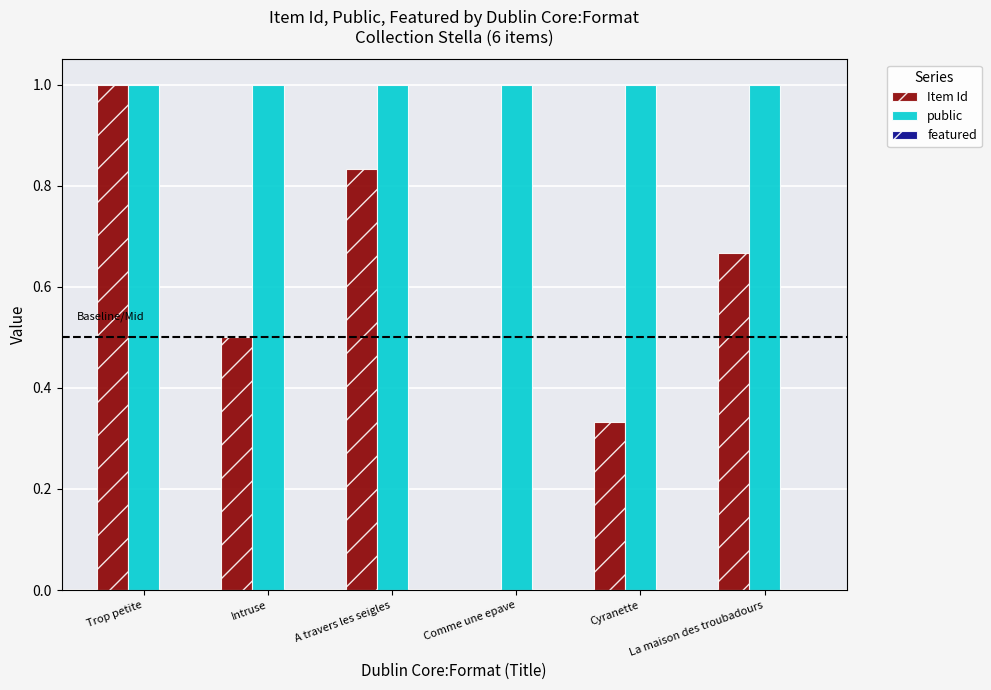

Is it true that Item Id equals 0.5 at Intruse?

True